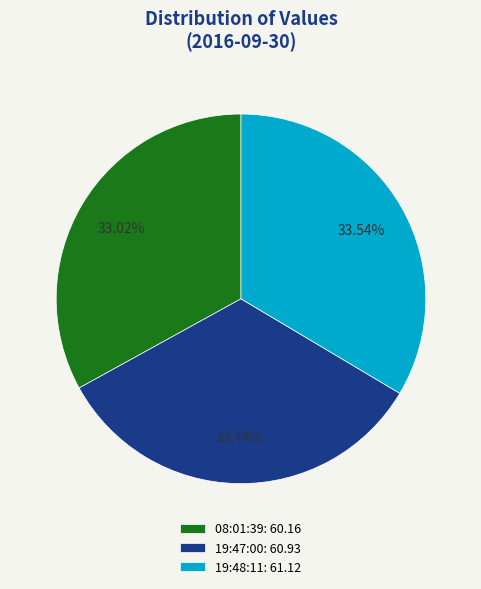

Do 19:47:00: 60.93 and 08:01:39: 60.16 together represent more than half of the pie?

Yes